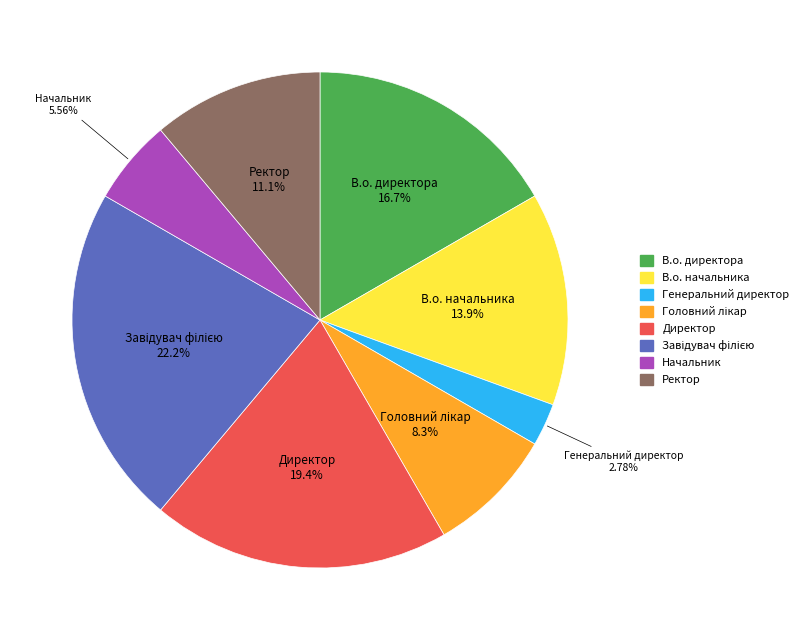

Count the number of slices in the pie.

8